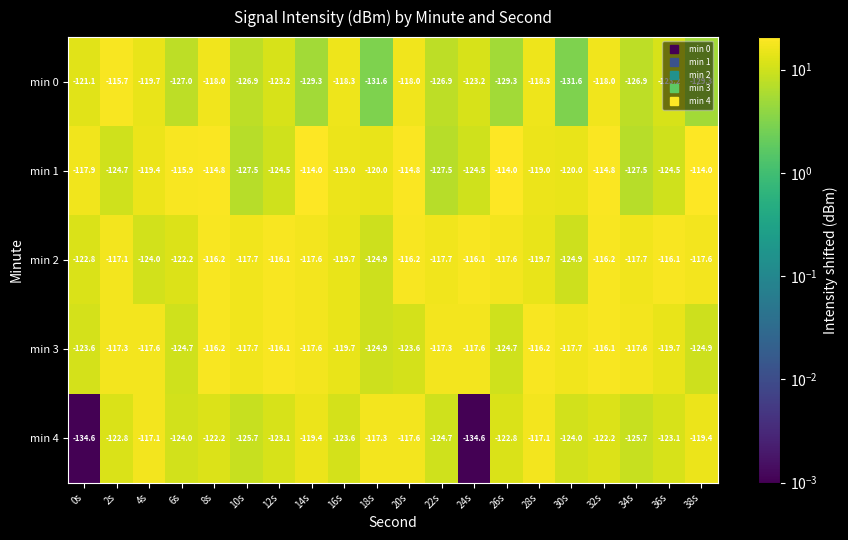

How many distinct data groups are displayed?

5